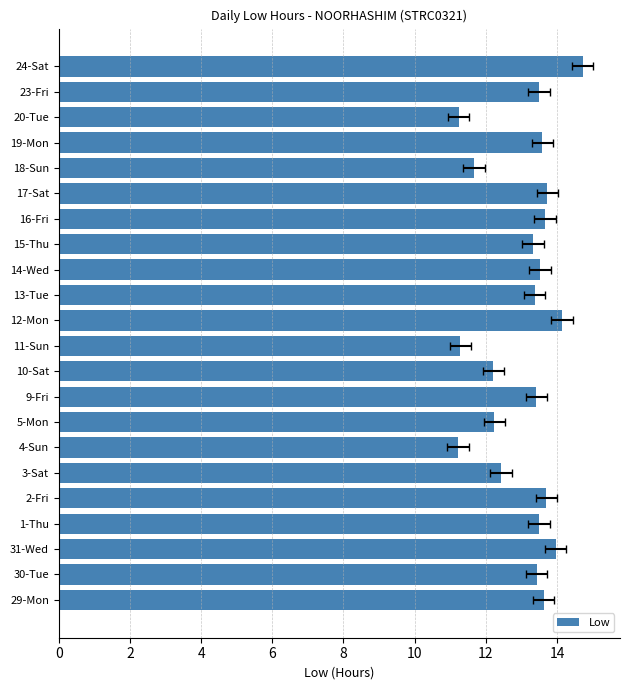

Count the number of categories in the chart.

22